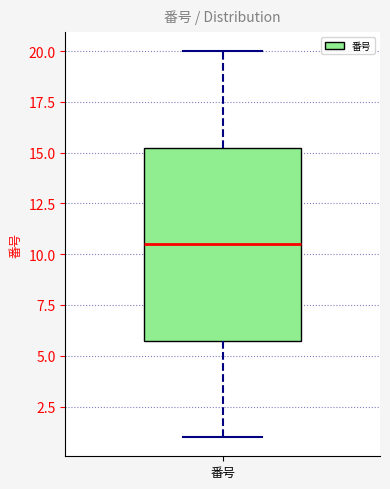

Where does the upper whisker of the box for 番号 end on the y-axis? The values are not printed on the chart, so give them approximately, as read against the axis.

20.0